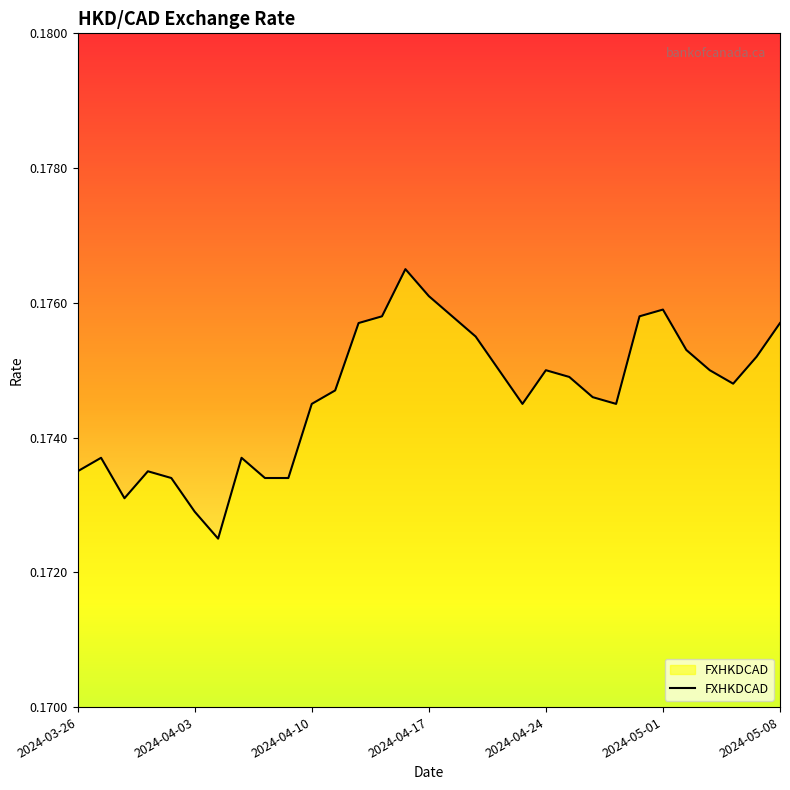

How many lines are shown in the chart?

1